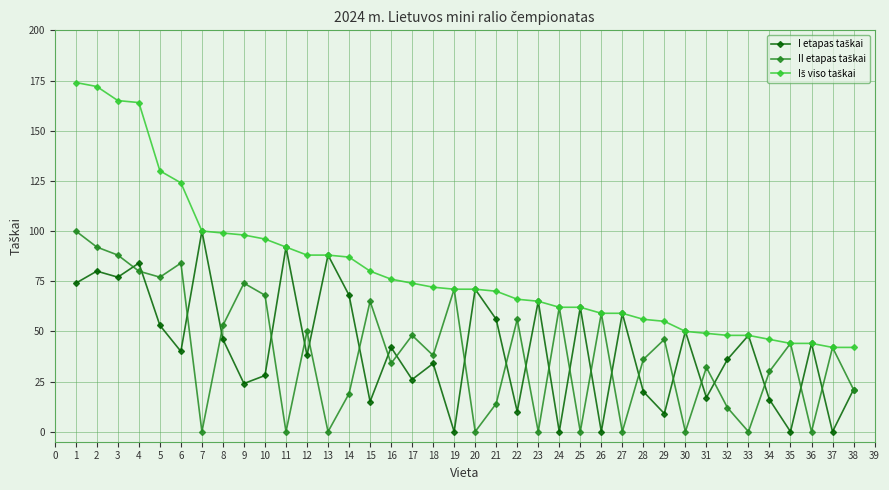

What is the total value across all series at 5?

260